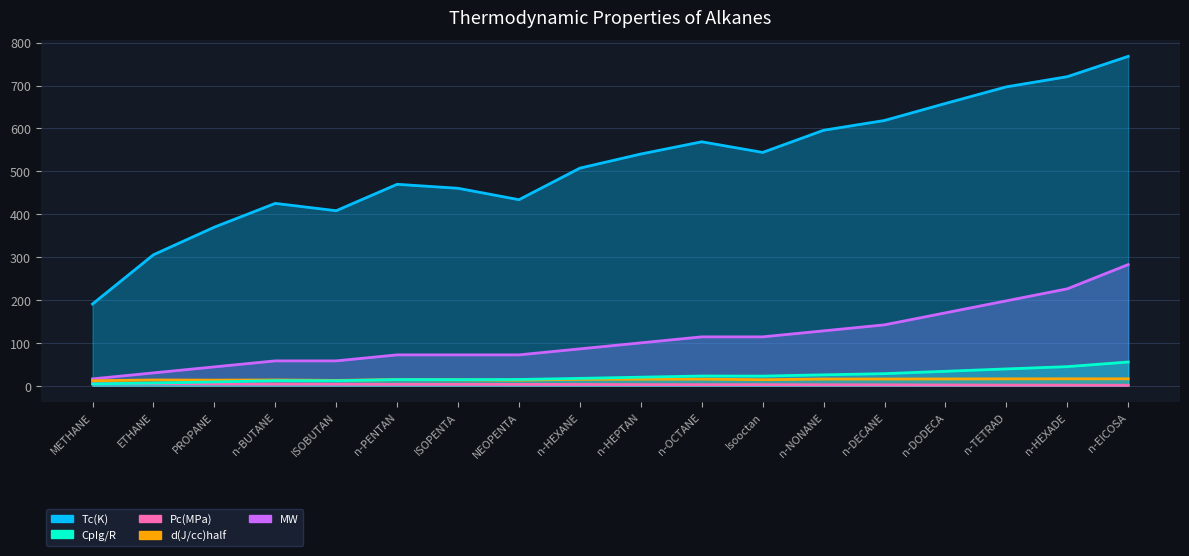

List the series in order of their peak value, highest first.

Tc(K), MW, CpIg/R, d(J/cc)half, Pc(MPa)